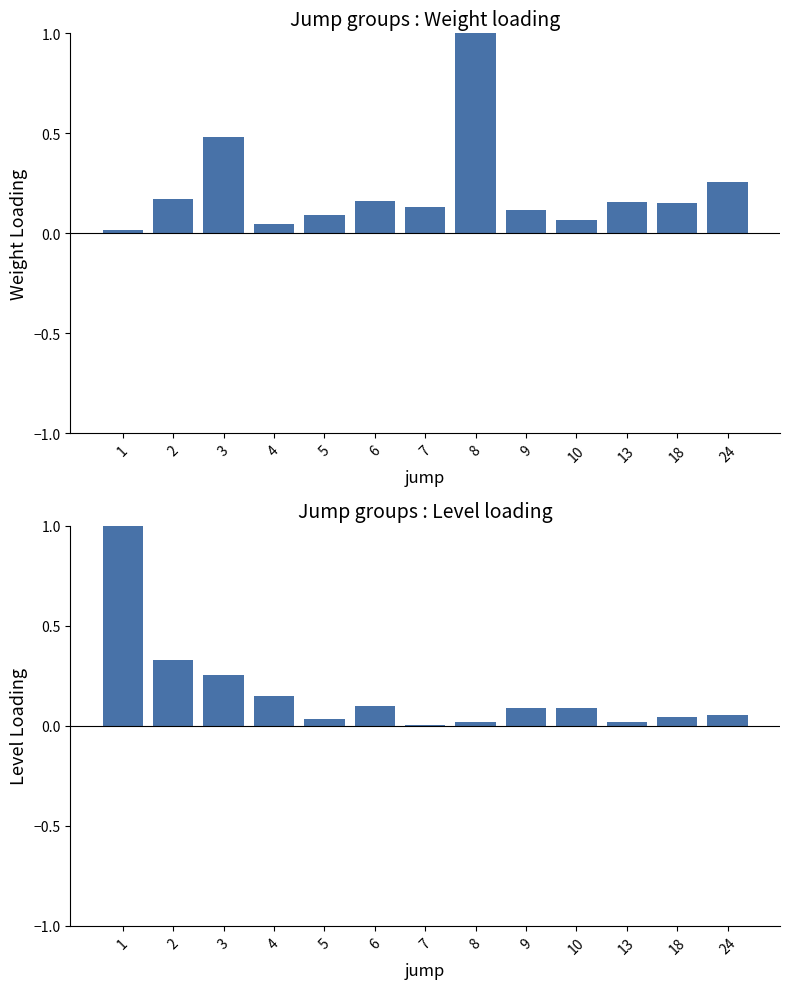

Rank the categories by mean level (normalized) value from highest to lowest.

1, 2, 3, 4, 6, 9, 10, 24, 18, 5, 8, 13, 7